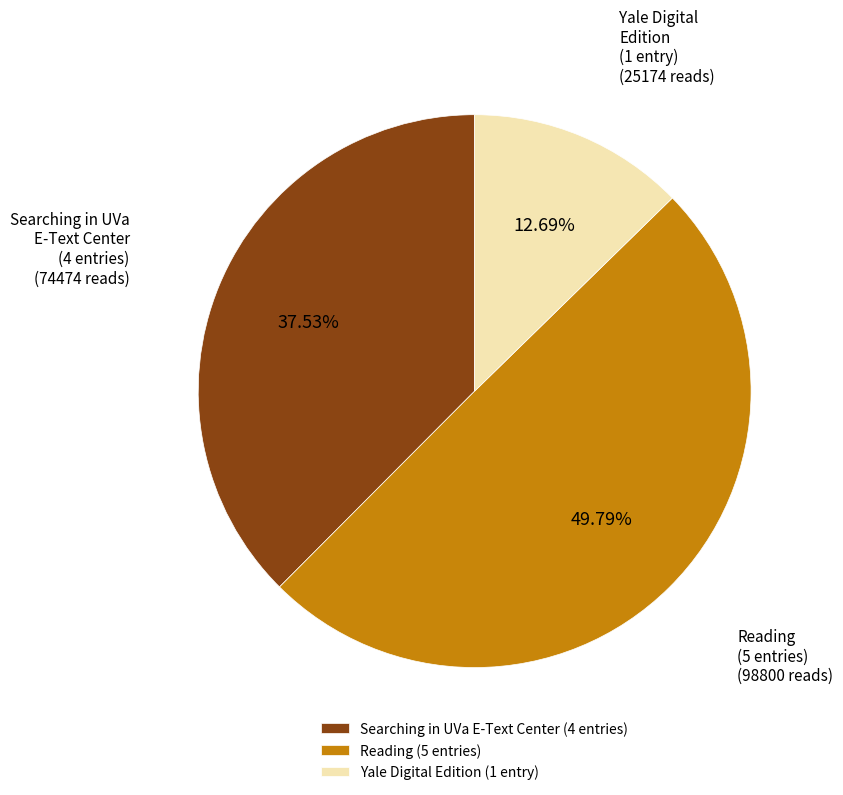

Between Searching in UVa E-Text Center (4 entries) and Yale Digital Edition (1 entry), which is larger?

Searching in UVa E-Text Center (4 entries)